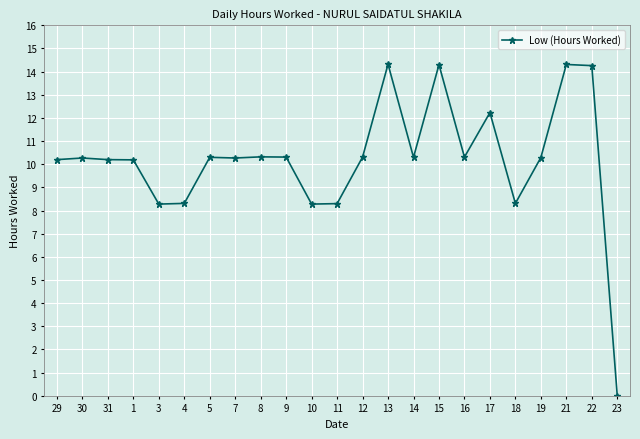

What is the sum of all values?

234.2